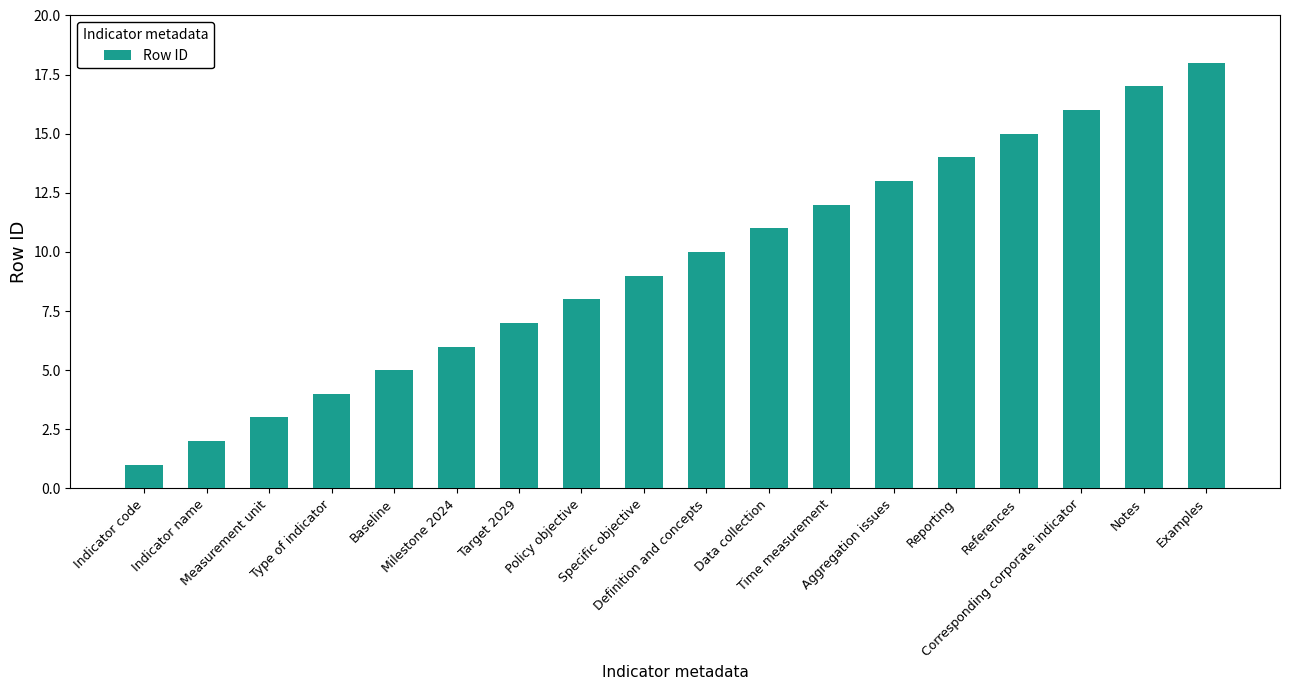

What is the sum of all values?

171